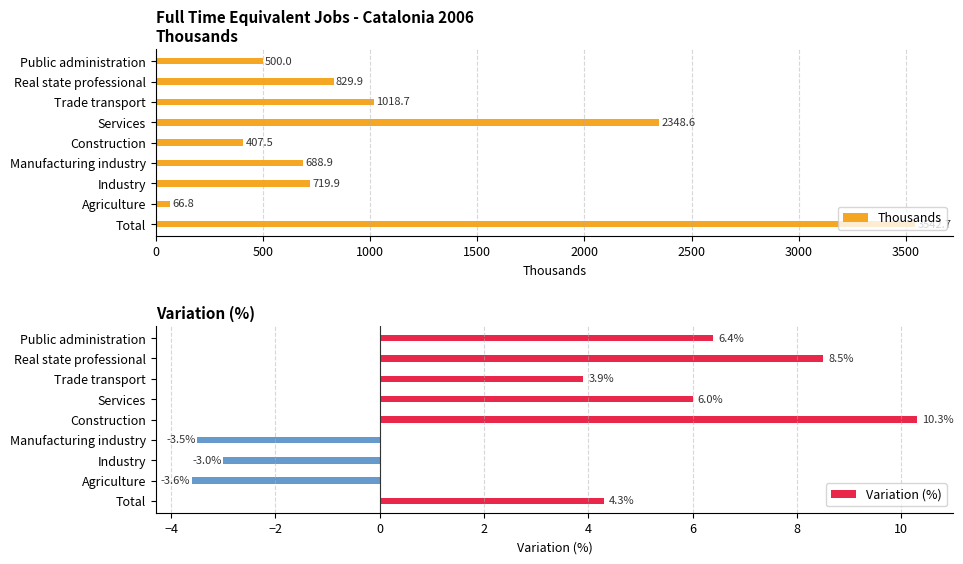

What is the sum of all Thousands values?

10123.0